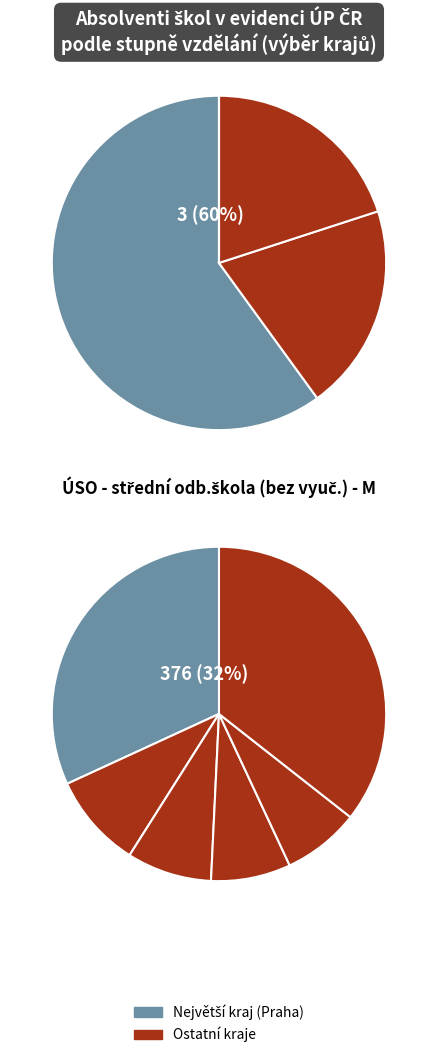

Which series has the widest spread of values?

ÚSO - střední odb.škola (bez vyuč.) - M